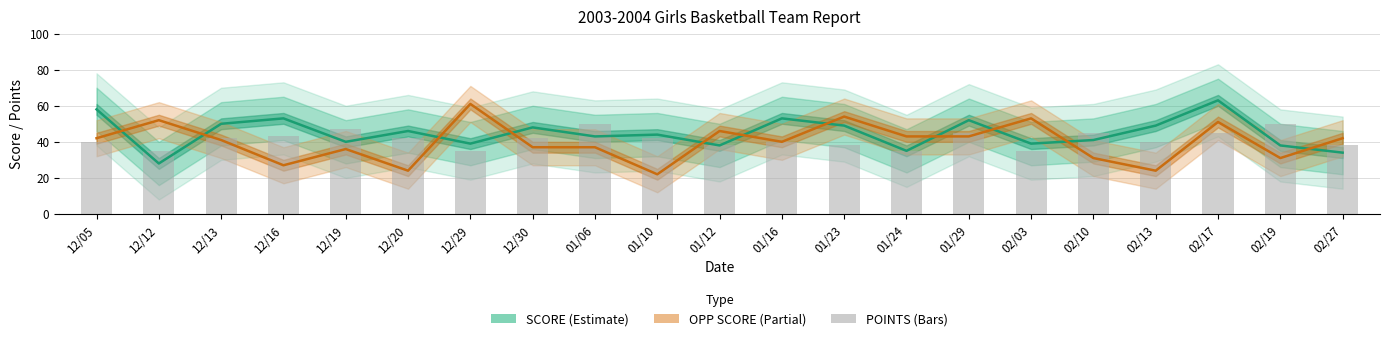

The value of POINTS at 01/12 is 38. True or false?

True